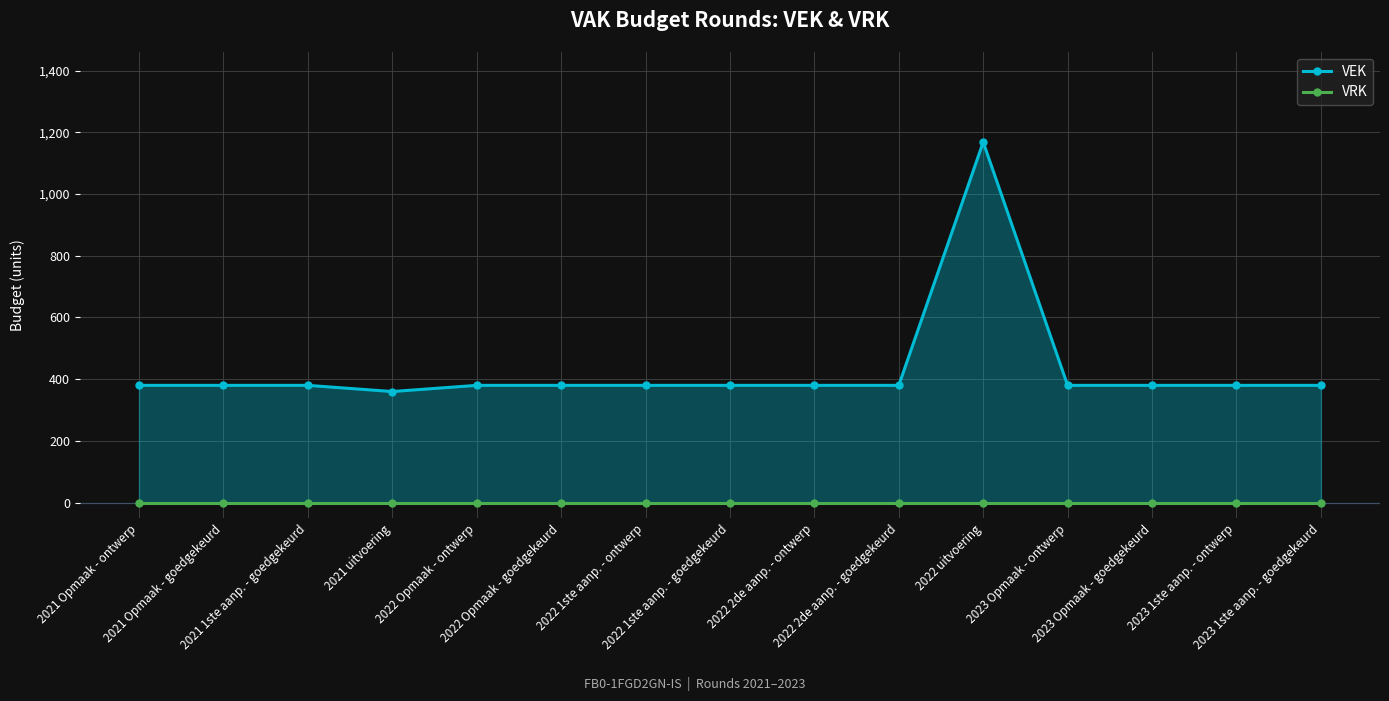

Reading left to right, transcribe all the data shown in this chart.

VEK: 2021 Opmaak - ontwerp=380	2021 Opmaak - goedgekeurd=380	2021 1ste aanp. - goedgekeurd=380	2021 uitvoering=360	2022 Opmaak - ontwerp=380	2022 Opmaak - goedgekeurd=380	2022 1ste aanp. - ontwerp=380	2022 1ste aanp. - goedgekeurd=380	2022 2de aanp. - ontwerp=380	2022 2de aanp. - goedgekeurd=380	2022 uitvoering=1168	2023 Opmaak - ontwerp=380	2023 Opmaak - goedgekeurd=380	2023 1ste aanp. - ontwerp=380	2023 1ste aanp. - goedgekeurd=380
VRK: 2021 Opmaak - ontwerp=0	2021 Opmaak - goedgekeurd=0	2021 1ste aanp. - goedgekeurd=0	2021 uitvoering=0	2022 Opmaak - ontwerp=0	2022 Opmaak - goedgekeurd=0	2022 1ste aanp. - ontwerp=0	2022 1ste aanp. - goedgekeurd=0	2022 2de aanp. - ontwerp=0	2022 2de aanp. - goedgekeurd=0	2022 uitvoering=0	2023 Opmaak - ontwerp=0	2023 Opmaak - goedgekeurd=0	2023 1ste aanp. - ontwerp=0	2023 1ste aanp. - goedgekeurd=0